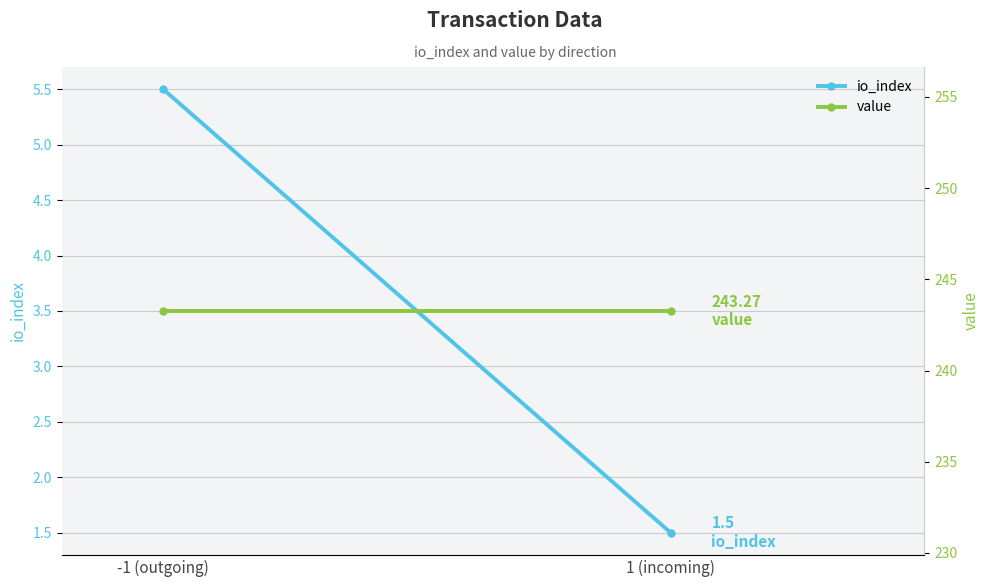

True or false: value has a value of 243.3 at 1 (incoming).

True